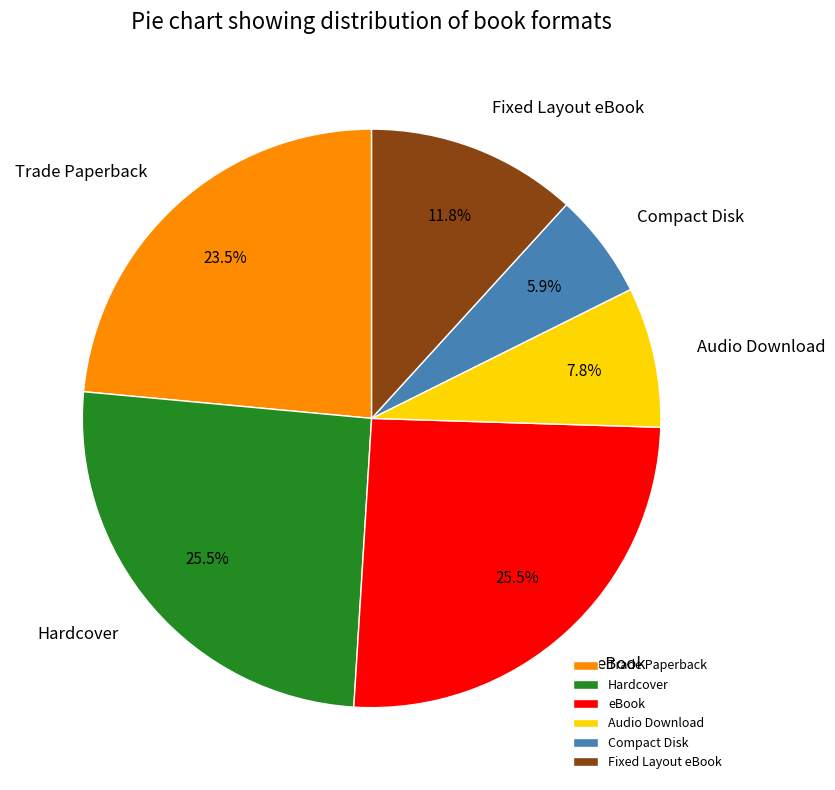

To the nearest percent, what is the difference between the largest and smallest slice percentages?

20%